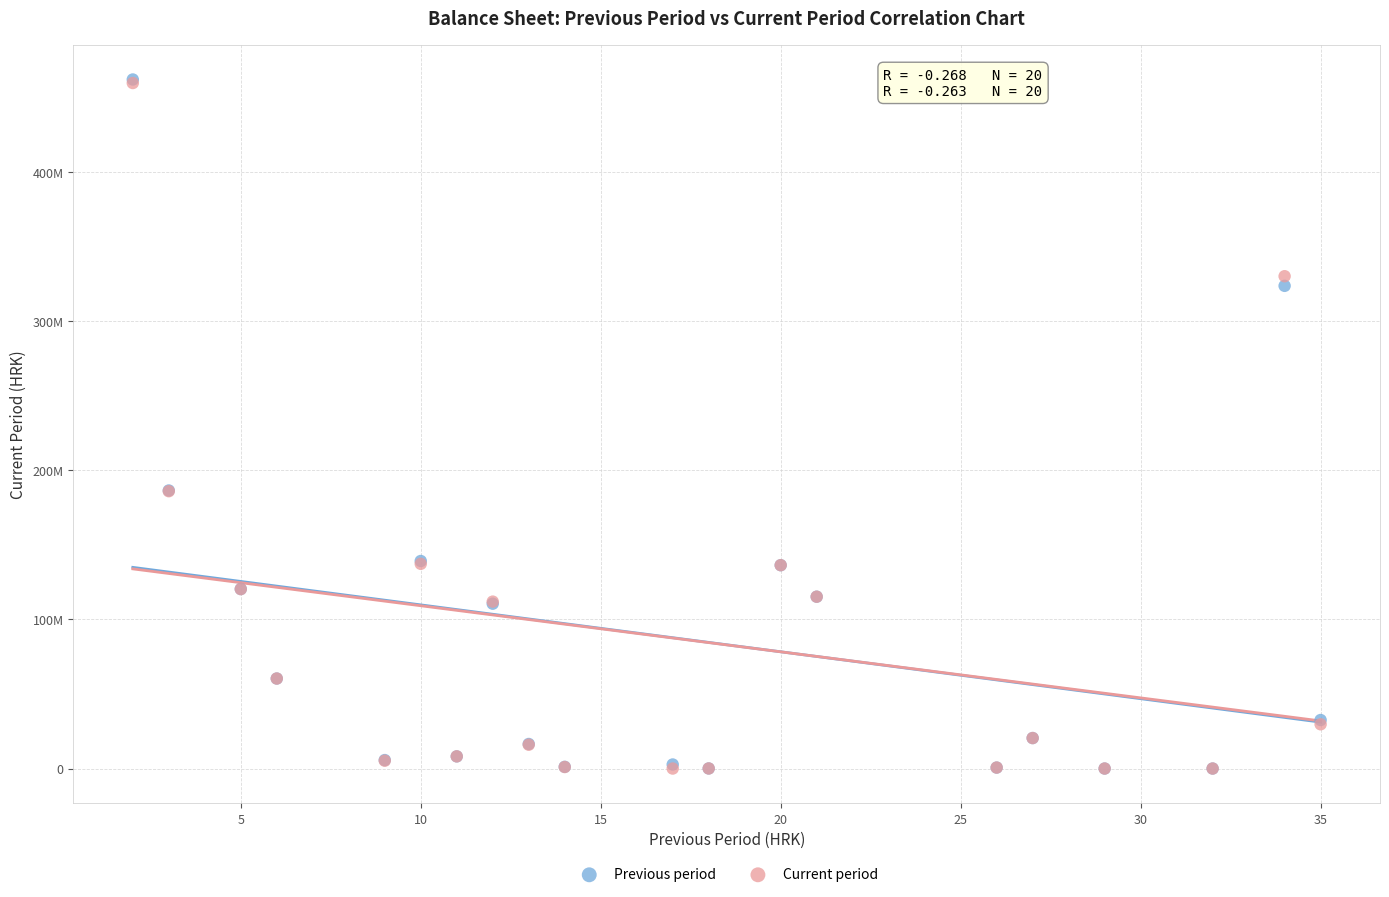

Which series has the widest spread of Y values?

Previous period